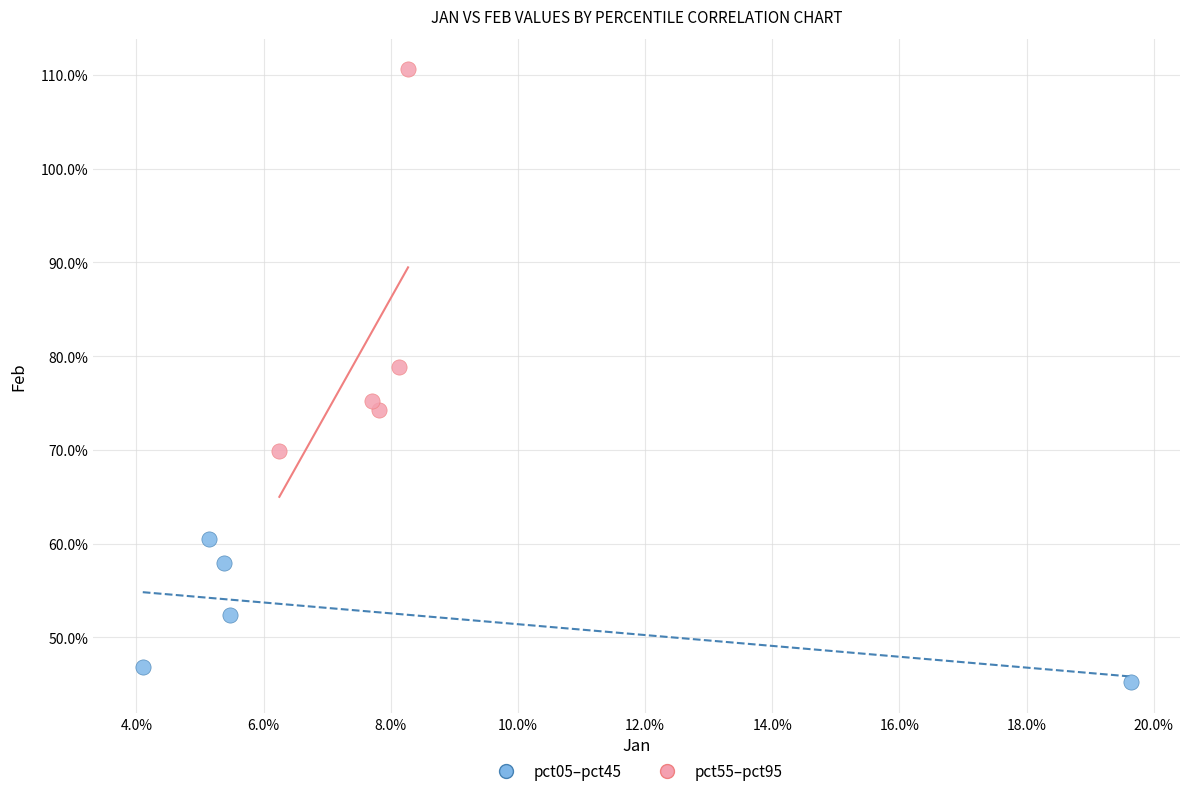

Which series contains the lowest Y value?

pct05–pct45